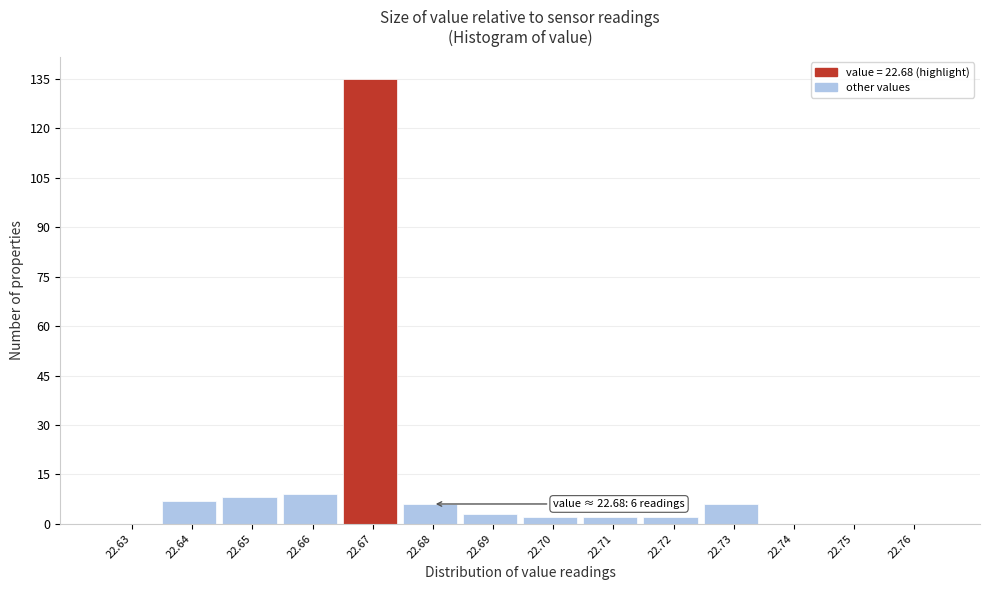

Reading left to right, transcribe all the data shown in this chart.

22.63=0	22.64=7	22.65=8	22.66=9	22.67=135	22.68=6	22.69=3	22.70=2	22.71=2	22.72=2	22.73=6	22.74=0	22.75=0	22.76=0